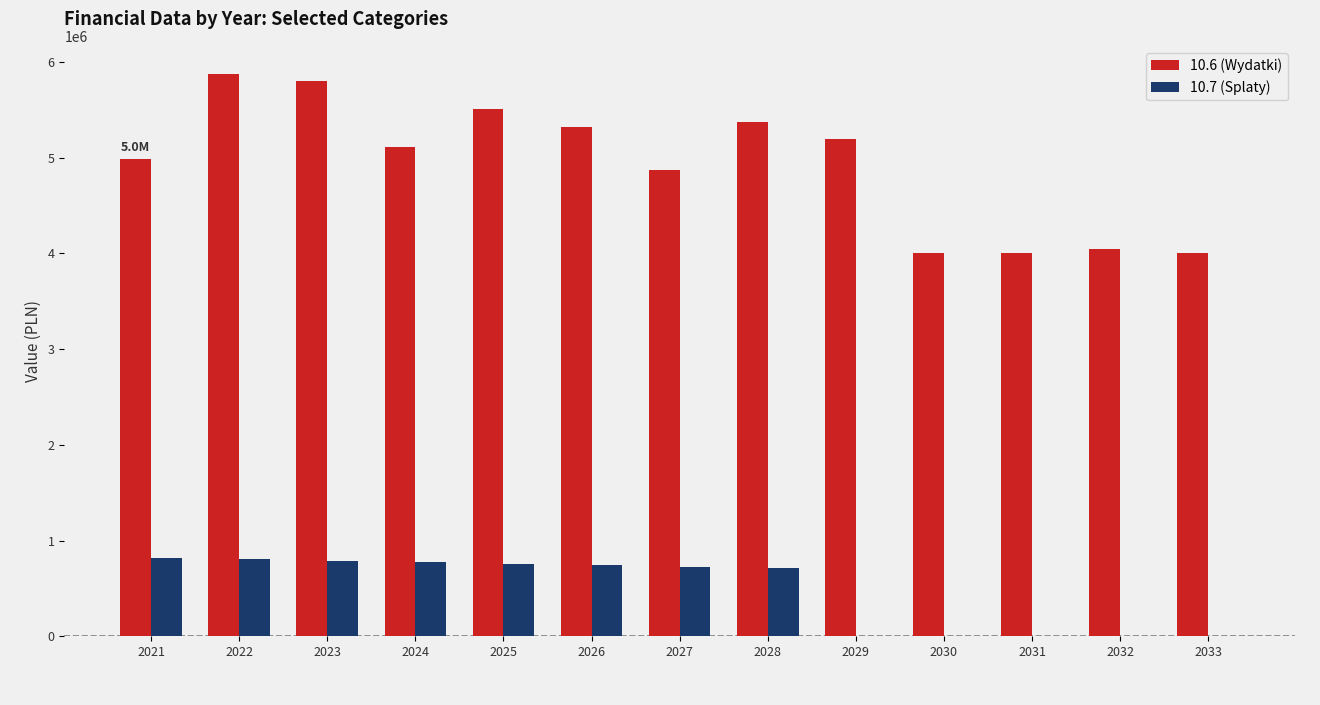

Which series has the largest total across all categories?

10.6 (Wydatki)